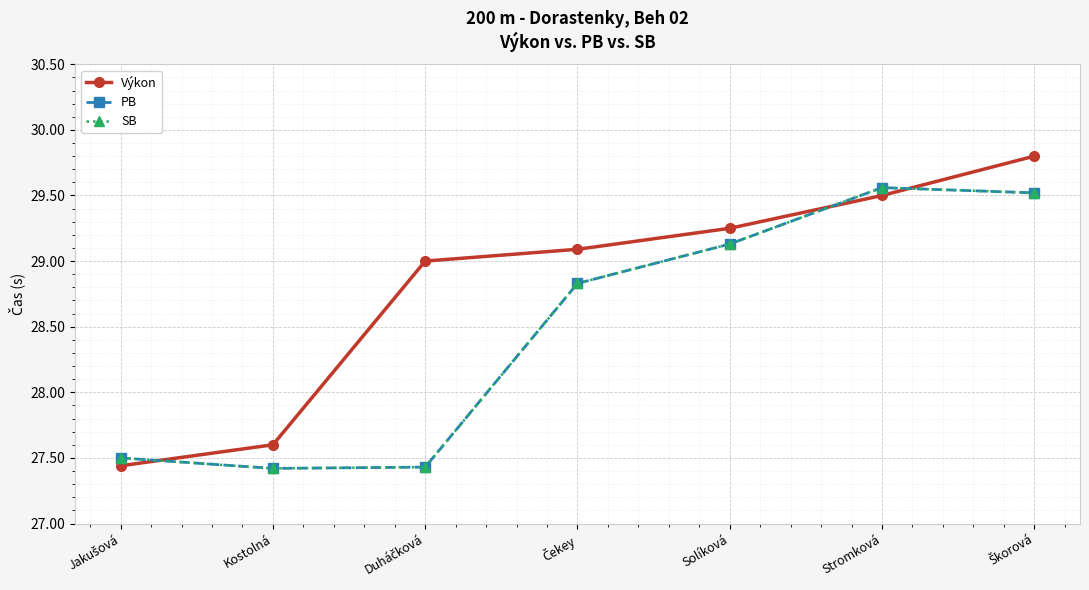

True or false: SB and PB intersect in this chart.

False